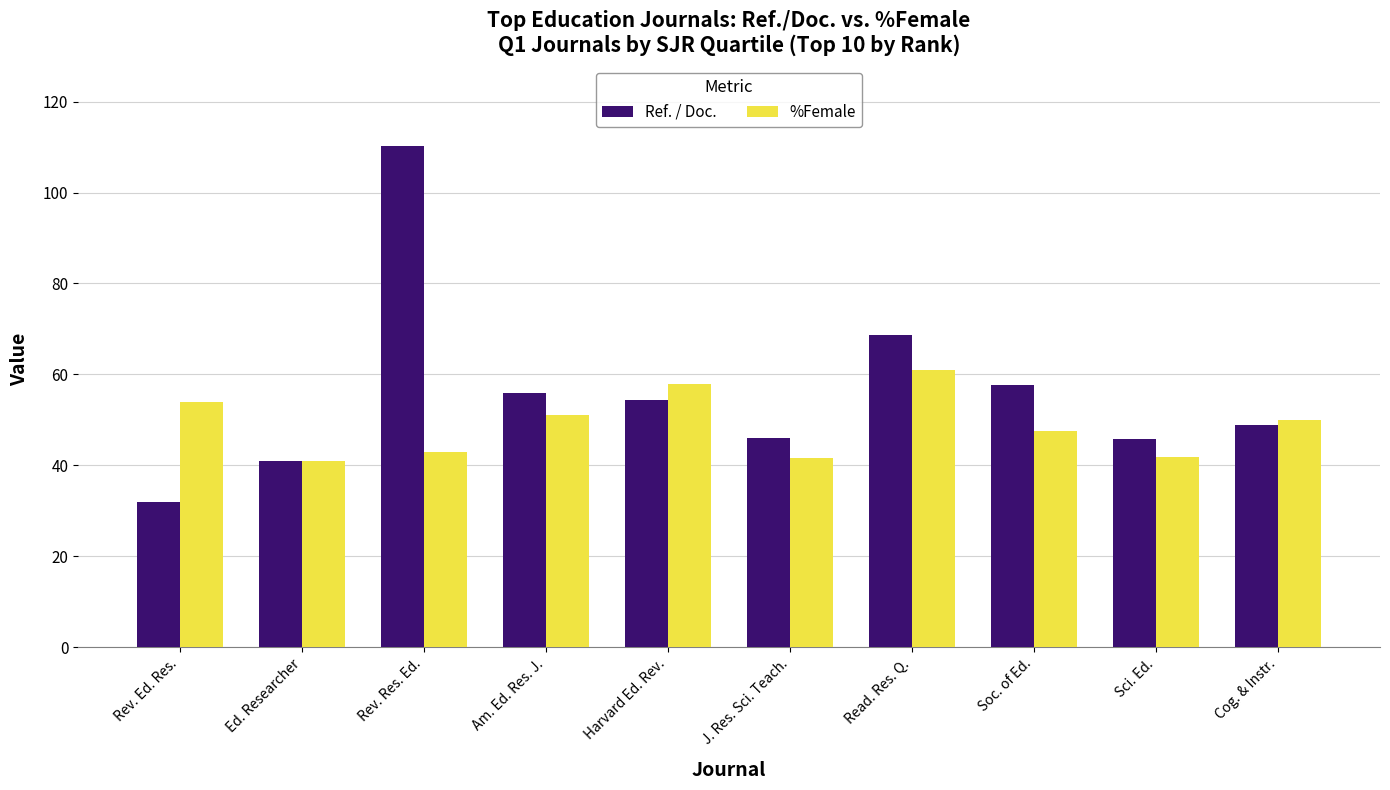

At Am. Ed. Res. J., list the series in order from largest to smallest.

Ref. / Doc., %Female